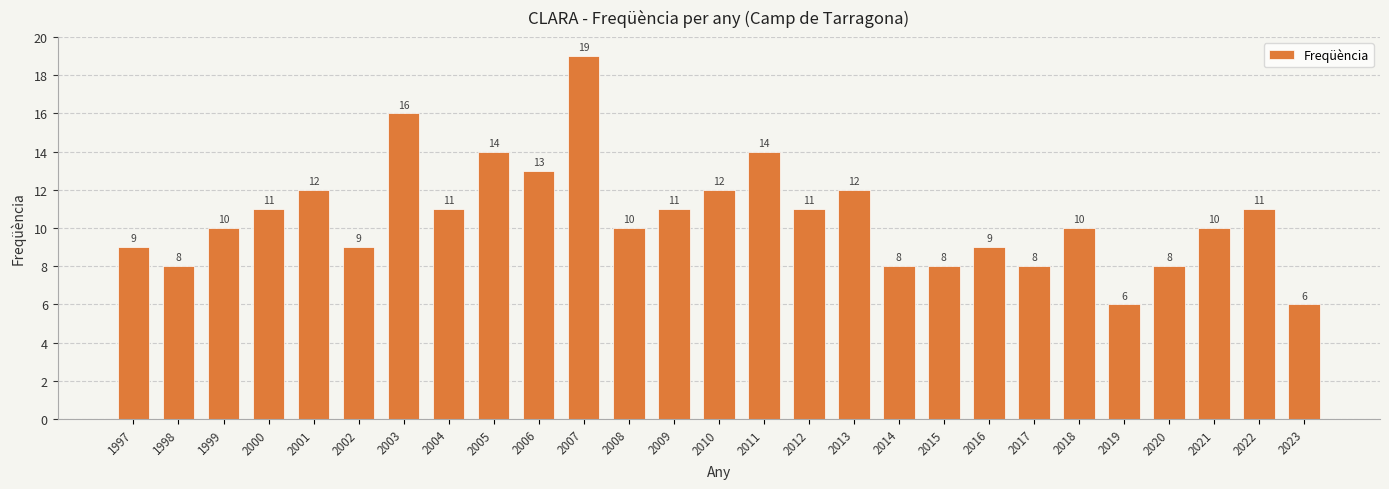

What is the ratio of the value at 2010 to the value at 2022?

1.1